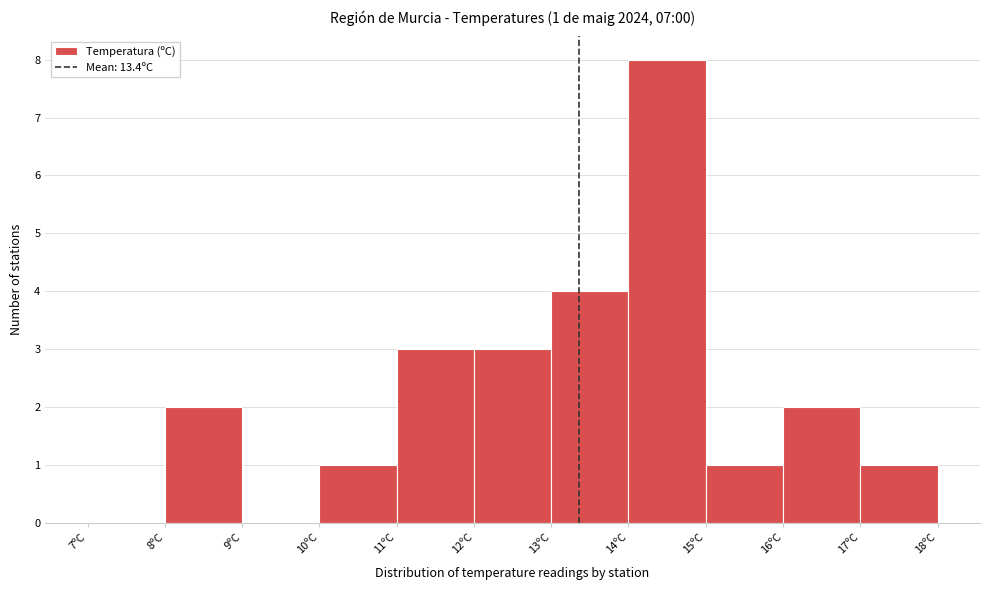

Over which range of the x-axis is the bar tallest?

14 to 15